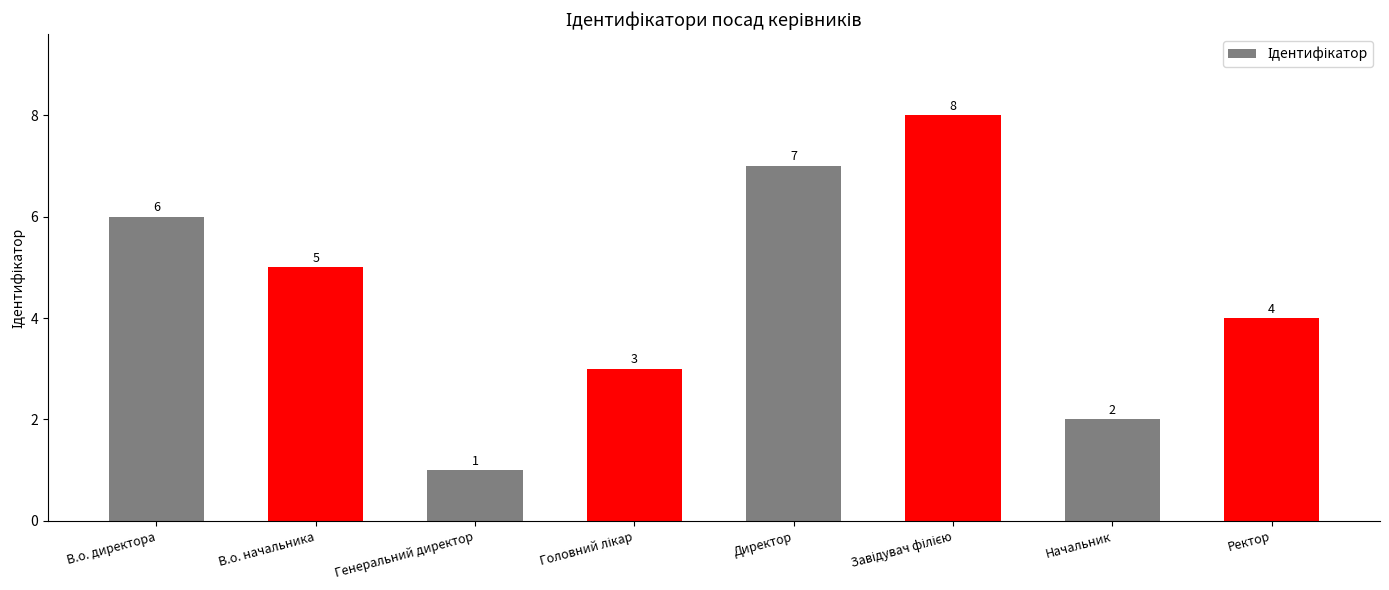

How many values are between 3 and 7?

5